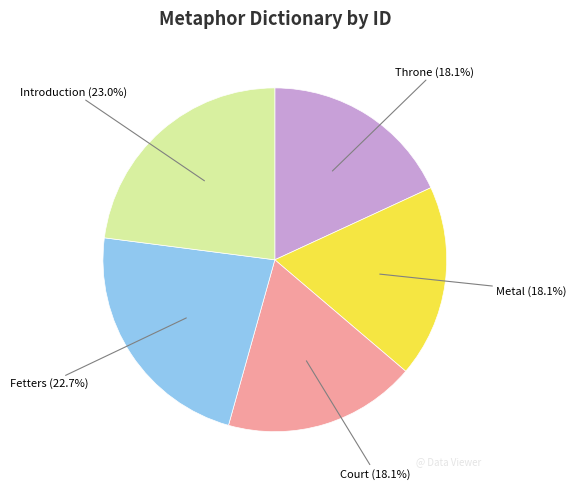

Does any single category account for the majority?

No